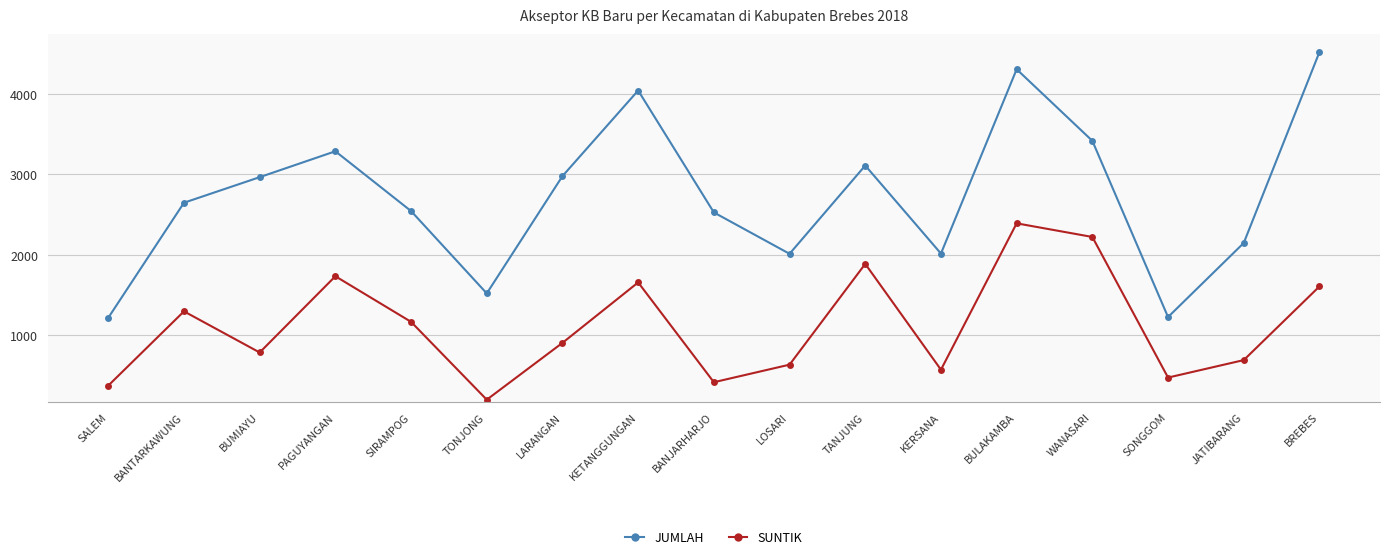

List the series in order of their peak value, highest first.

JUMLAH, SUNTIK